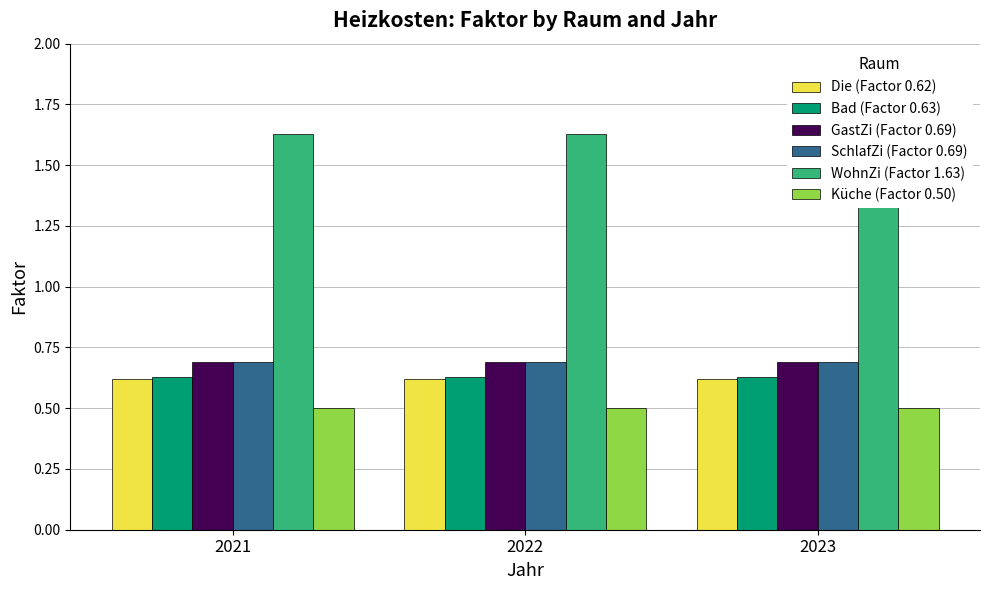

Which series has the largest total across all categories?

WohnZi (Factor 1.63)